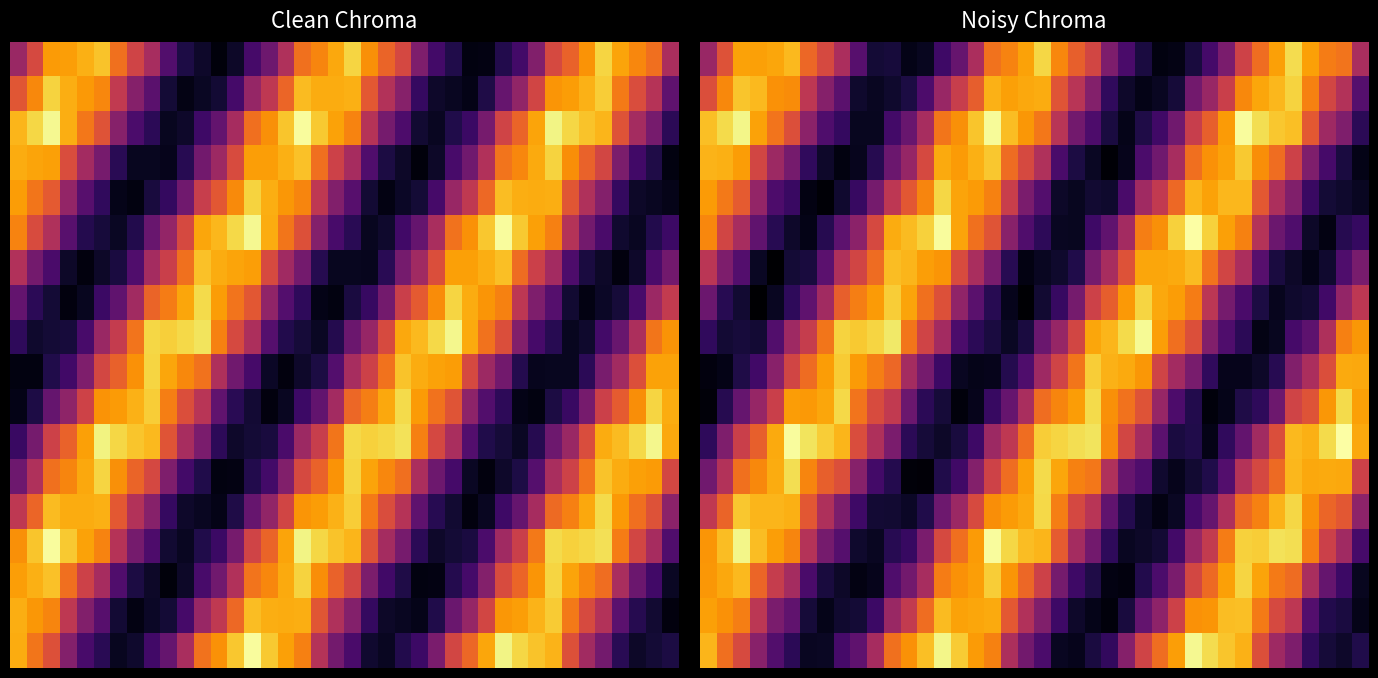

What is the smallest value displayed?

288316.9